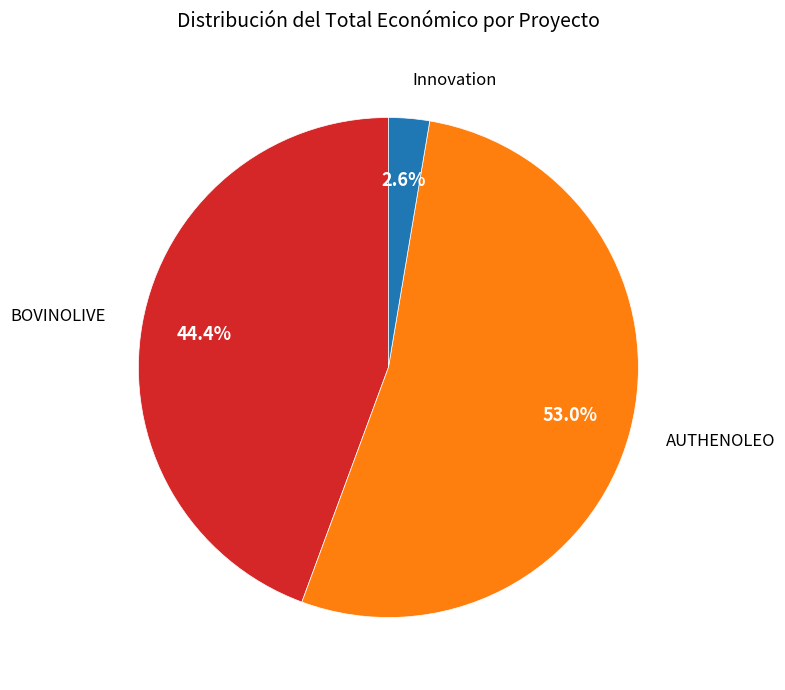

Does any single category account for the majority?

Yes